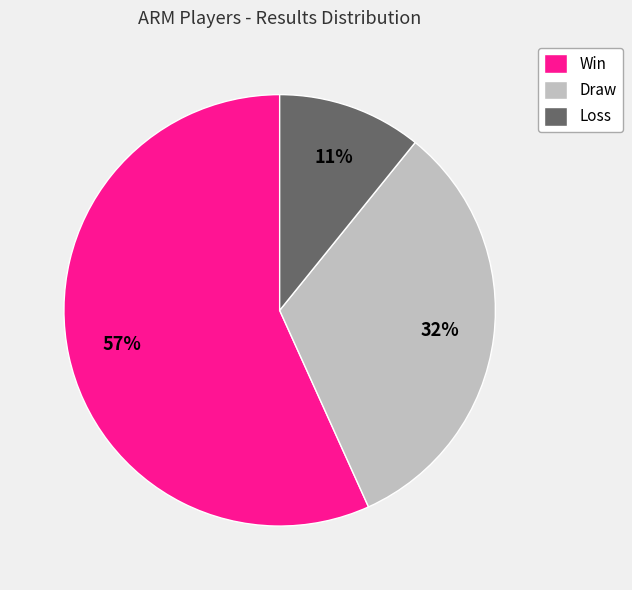

Rank the categories by value from highest to lowest.

Win, Draw, Loss